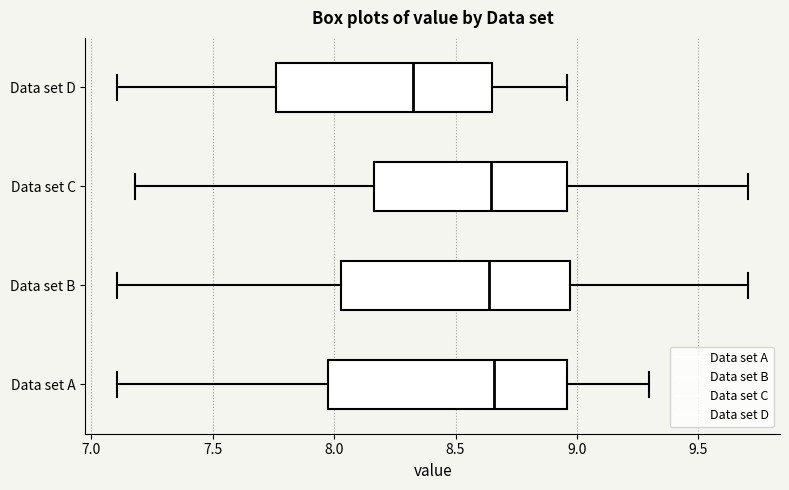

Where is the left edge of the box for Data set A on the x-axis? The values are not printed on the chart, so give them approximately, as read against the axis.

8.00